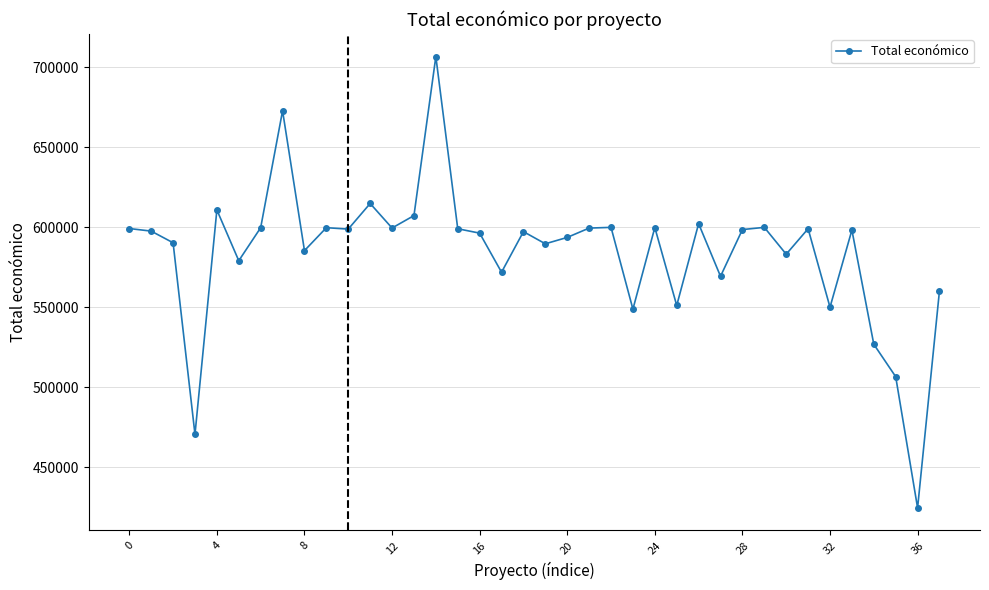

What is the minimum value shown in the chart?

424720